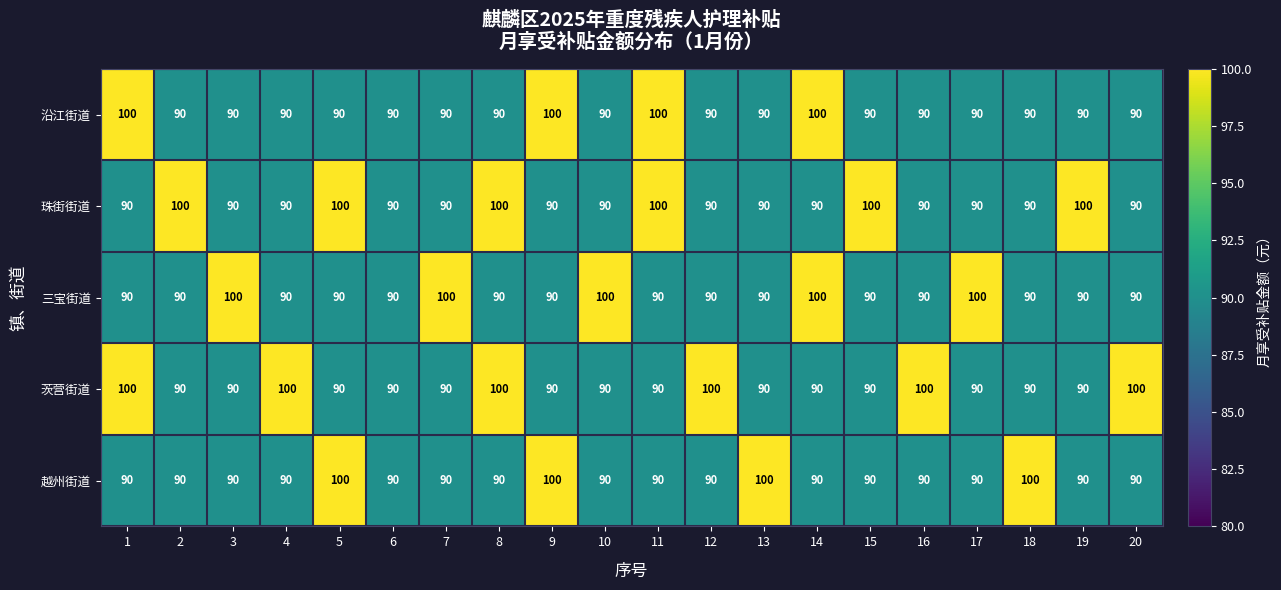

How many 珠街街道 values are between 90 and 100?

20